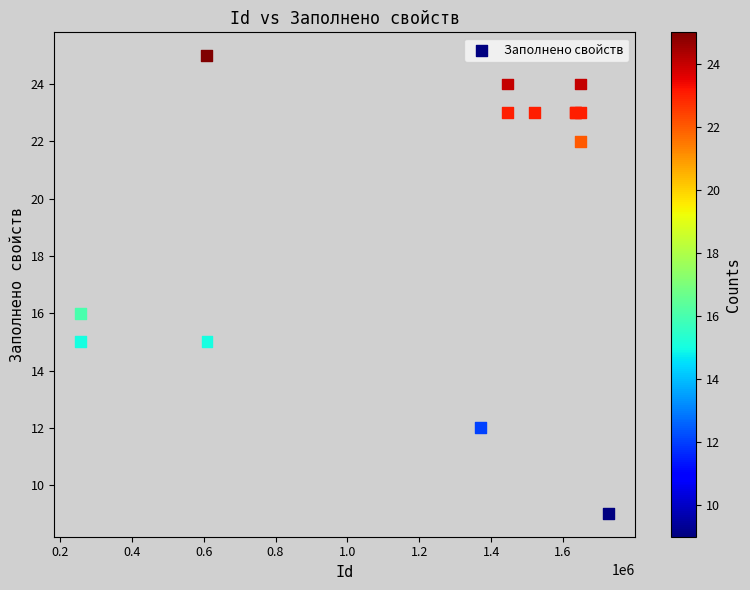

What Y value in the scatter plot is closest to 17?

16